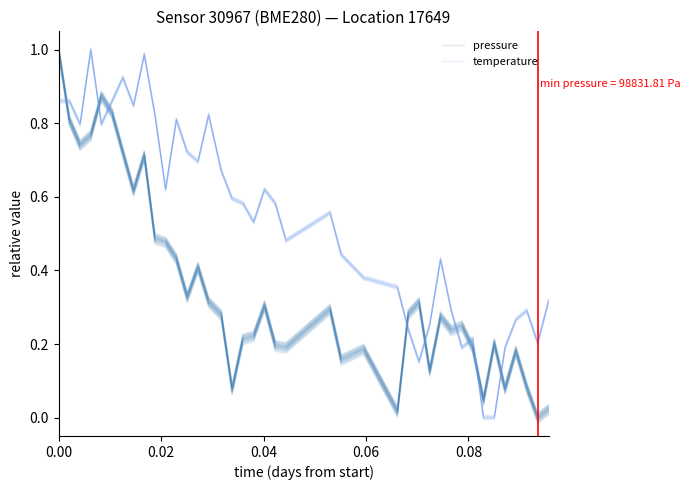

Which series ends up on top after the final intersection of pressure and temperature?

temperature